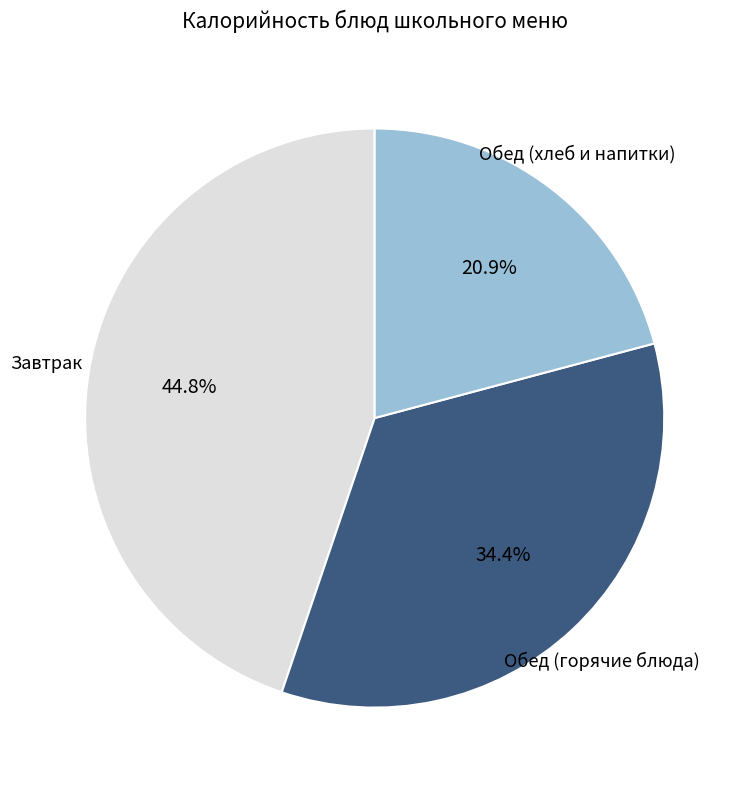

Does any single category account for the majority?

No